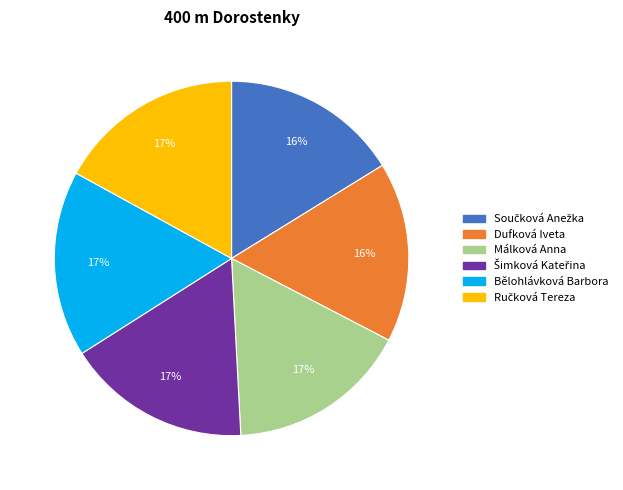

Is the sum of Bělohlávková Barbora and Málková Anna greater than half?

No